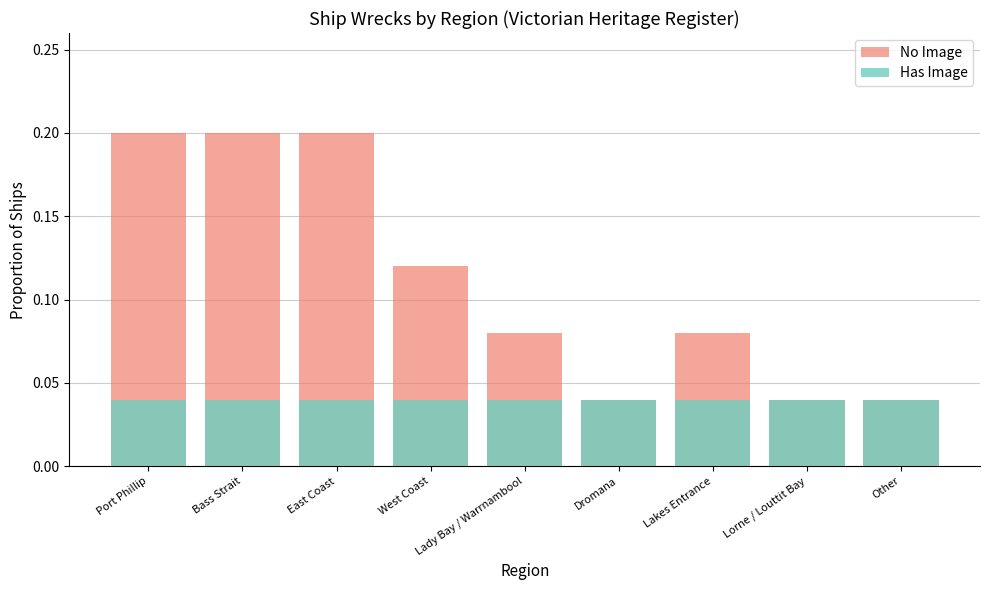

Rank the categories by Has Image value from lowest to highest.

Port Phillip, Bass Strait, East Coast, West Coast, Lady Bay / Warrnambool, Dromana, Lakes Entrance, Lorne / Louttit Bay, Other